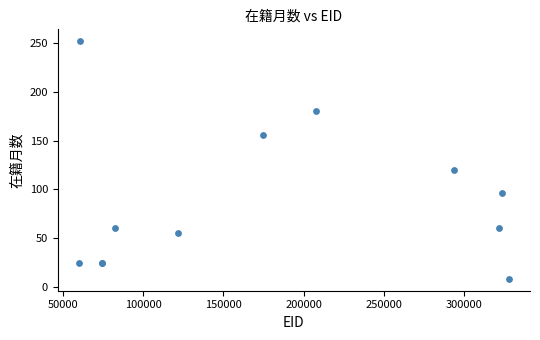

What Y value in the scatter plot is closest to 130?

120